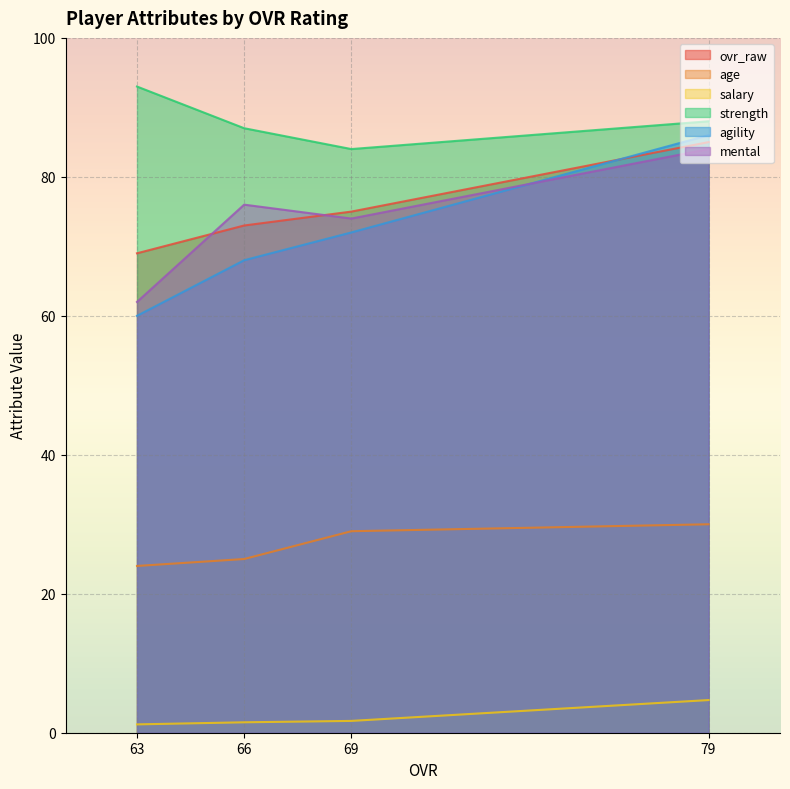

At which category is the sum across all series the highest?

79